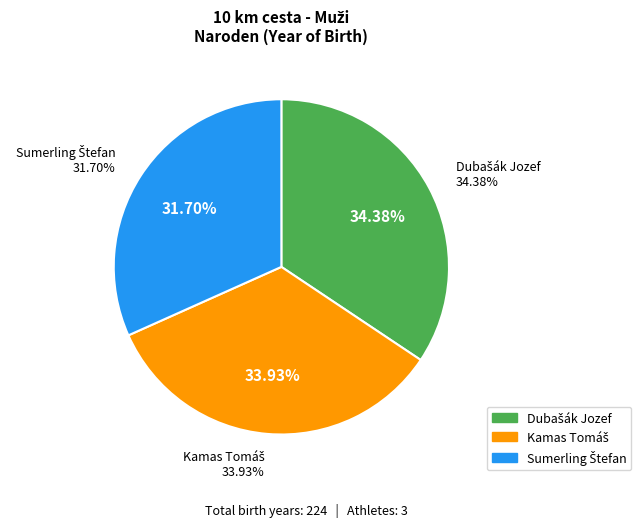

What is the change in value from Kamas Tomáš to Sumerling Štefan?

-5